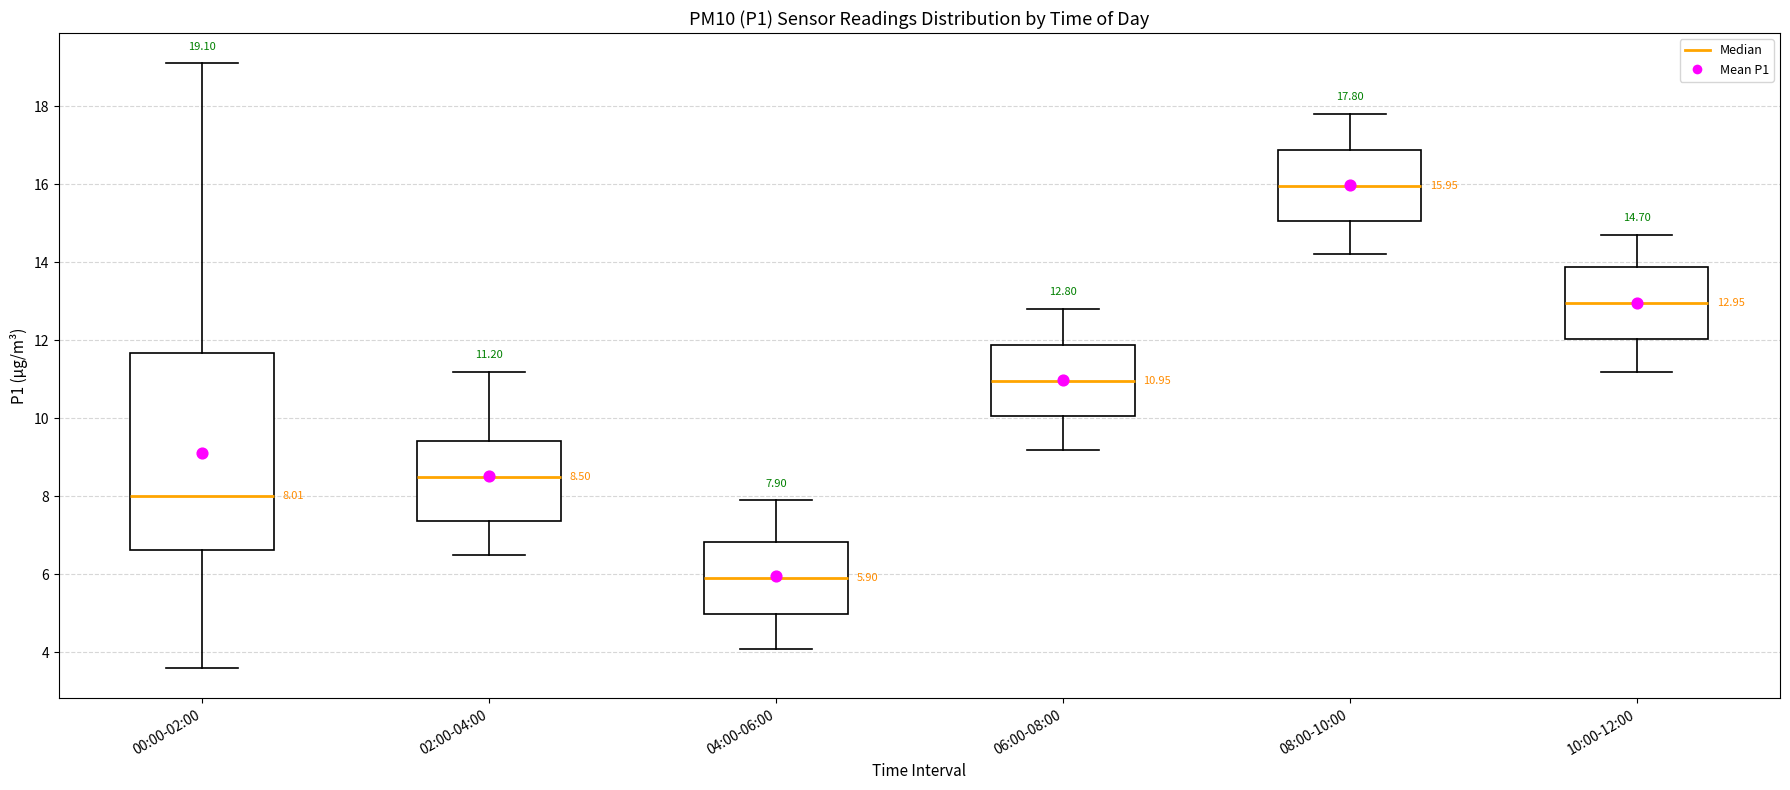

Which box's median line is the lowest?

04:00-06:00